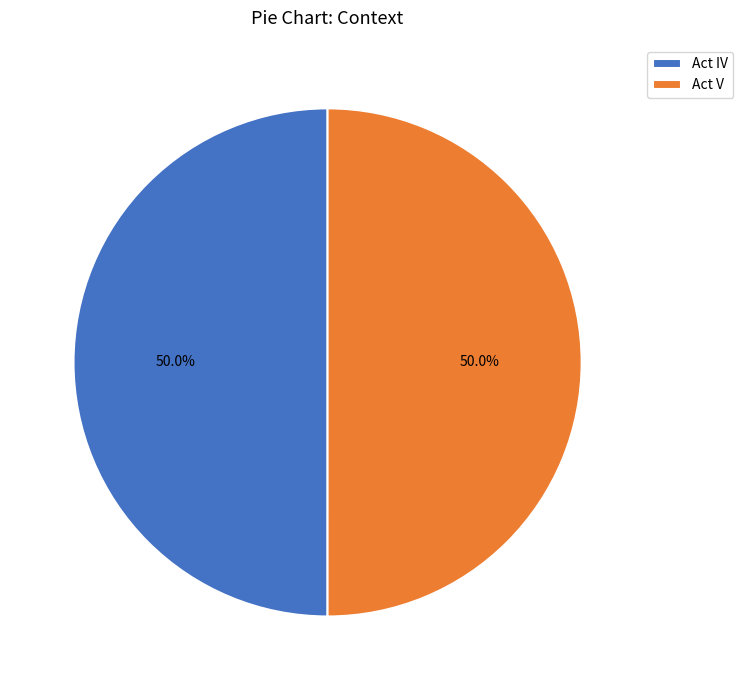

How many slices are in this pie chart?

2